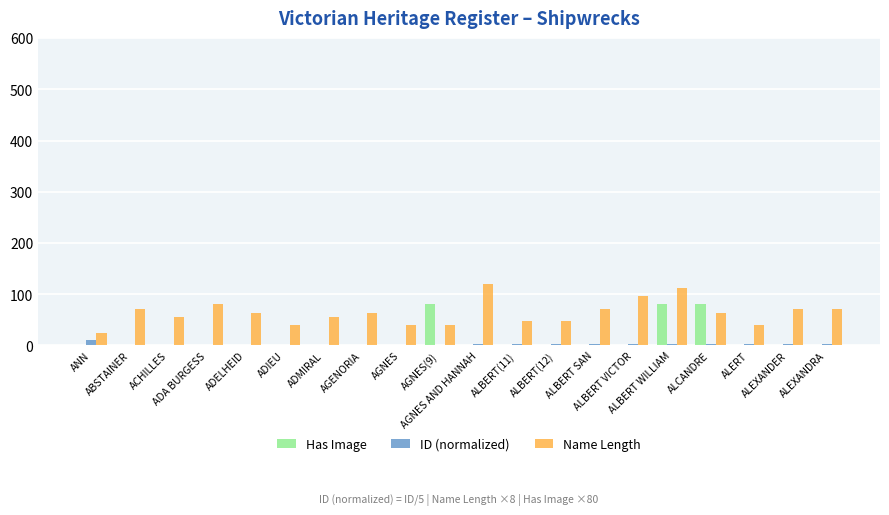

The value of ID (normalized) at ALBERT VICTOR is 2.8. True or false?

True